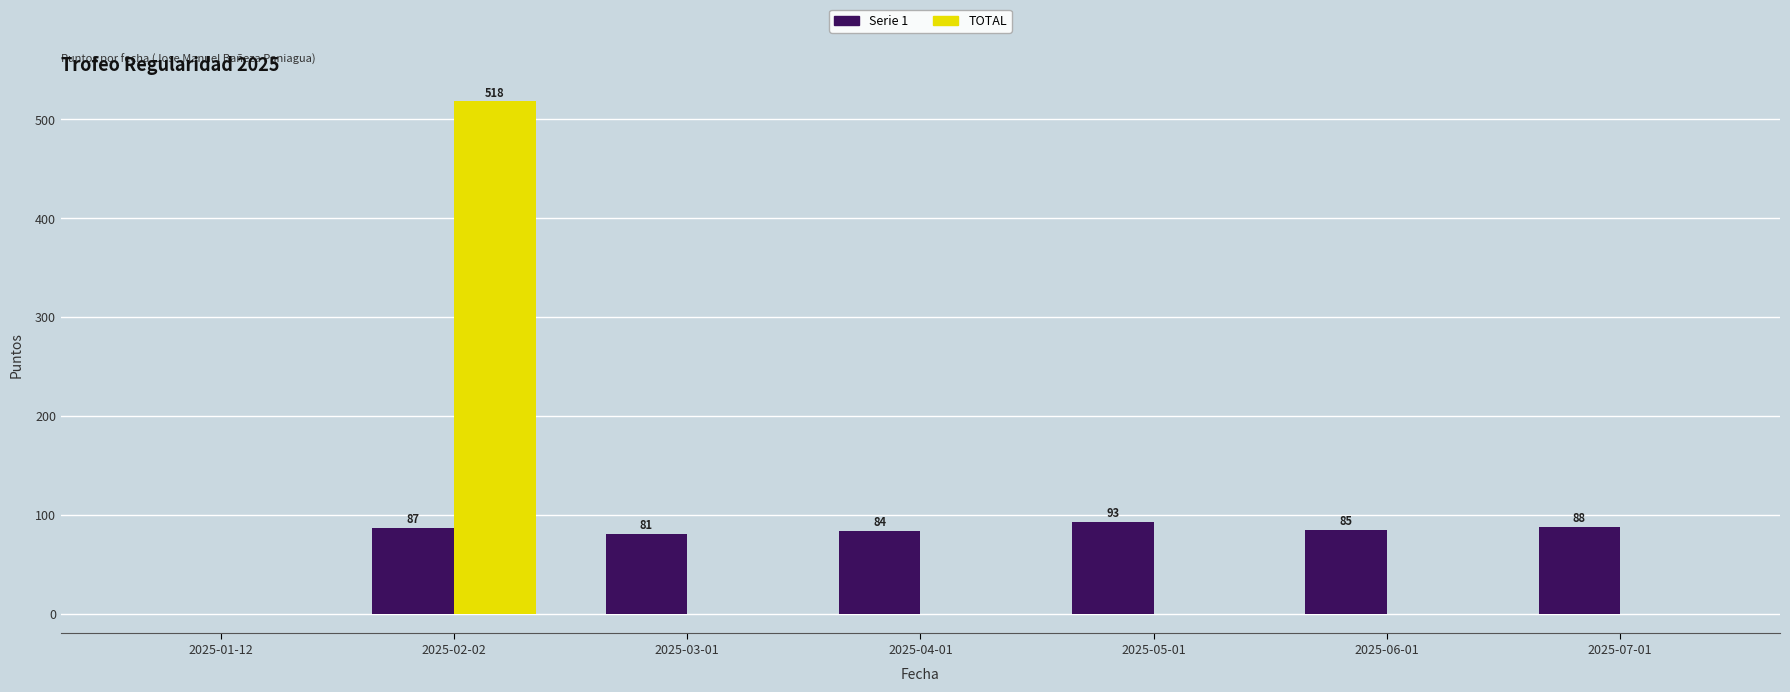

At which category is the sum across all series the highest?

2025-02-02